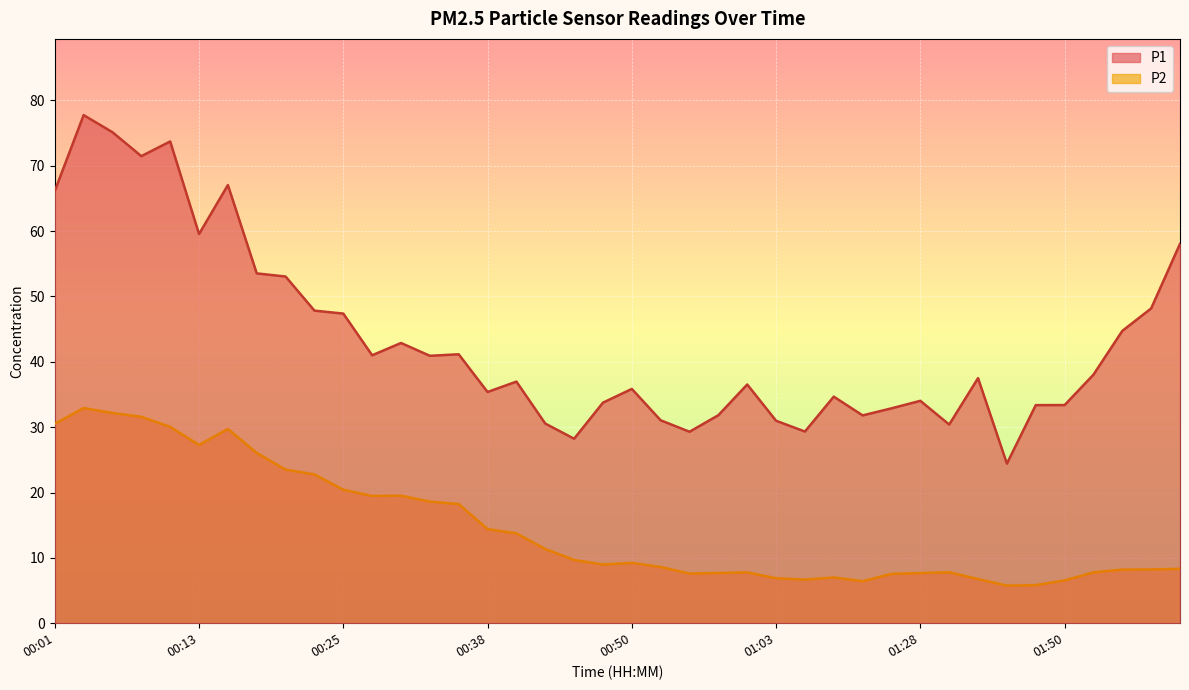

Count the number of categories in the chart.

40